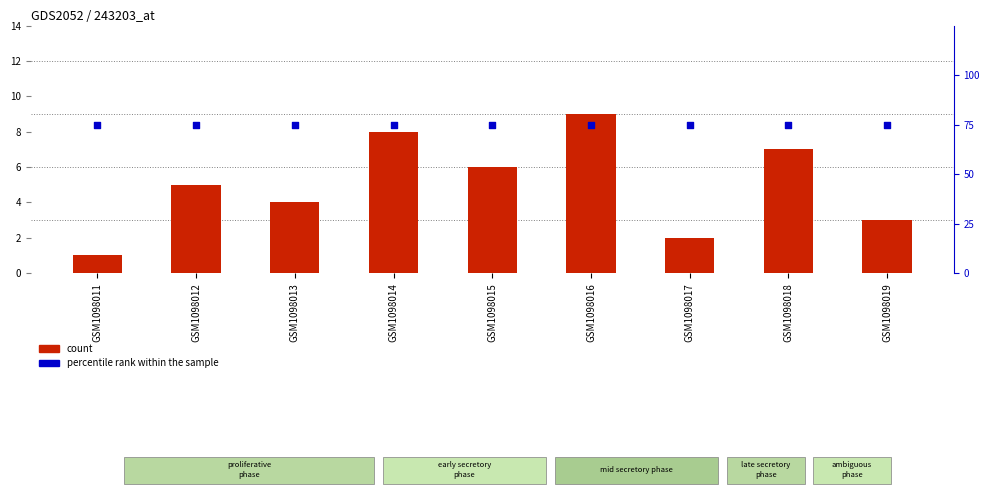

What are all the series names shown in the legend?

count, percentile rank within the sample